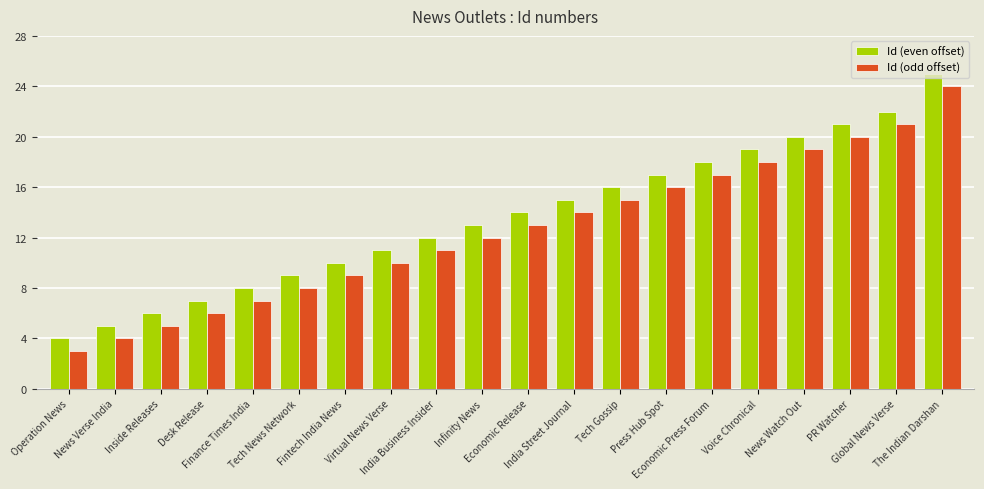

What is the total value across all series at Global News Verse?

43